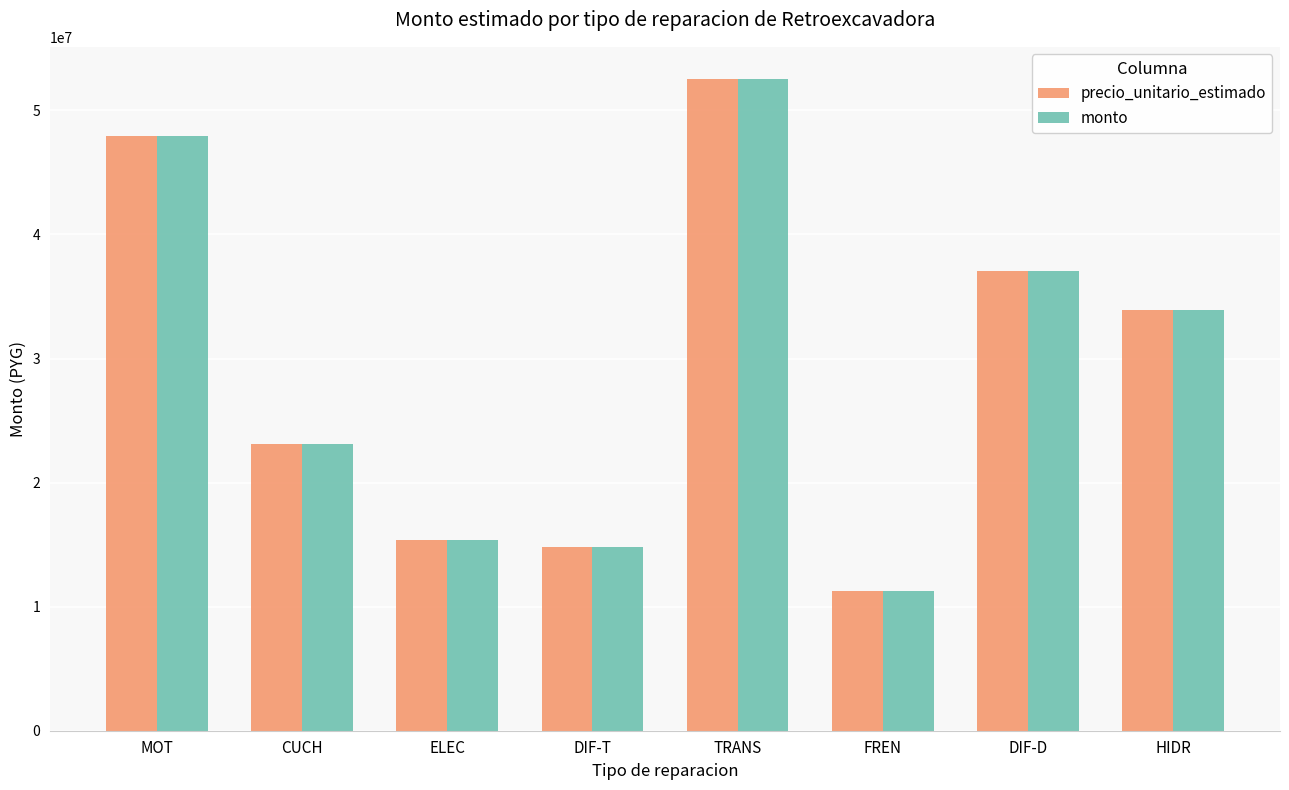

What is the label of the 6th bar from the right?

ELEC